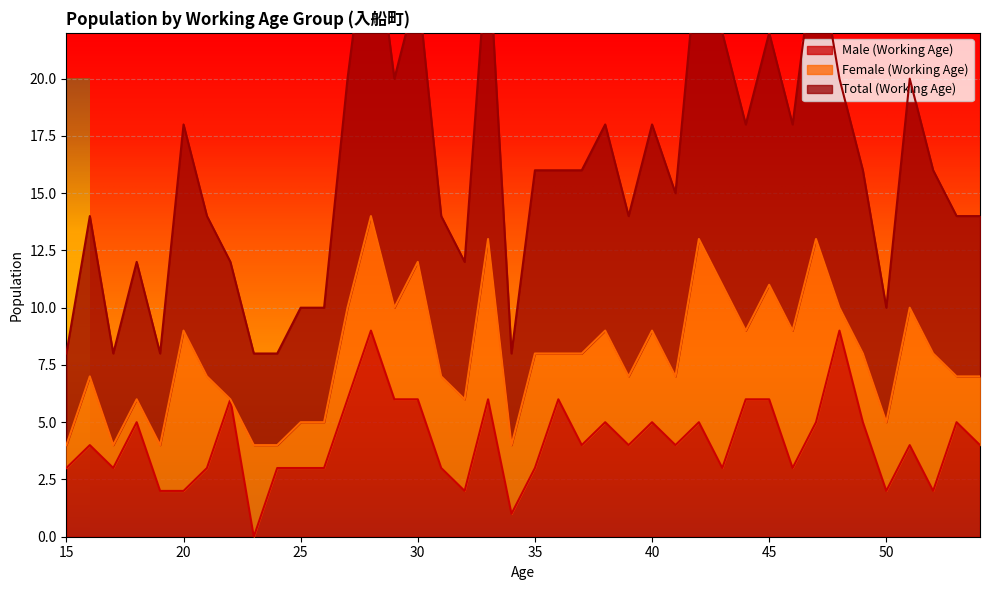

True or false: Total (Working Age) and Male (Working Age) intersect in this chart.

False